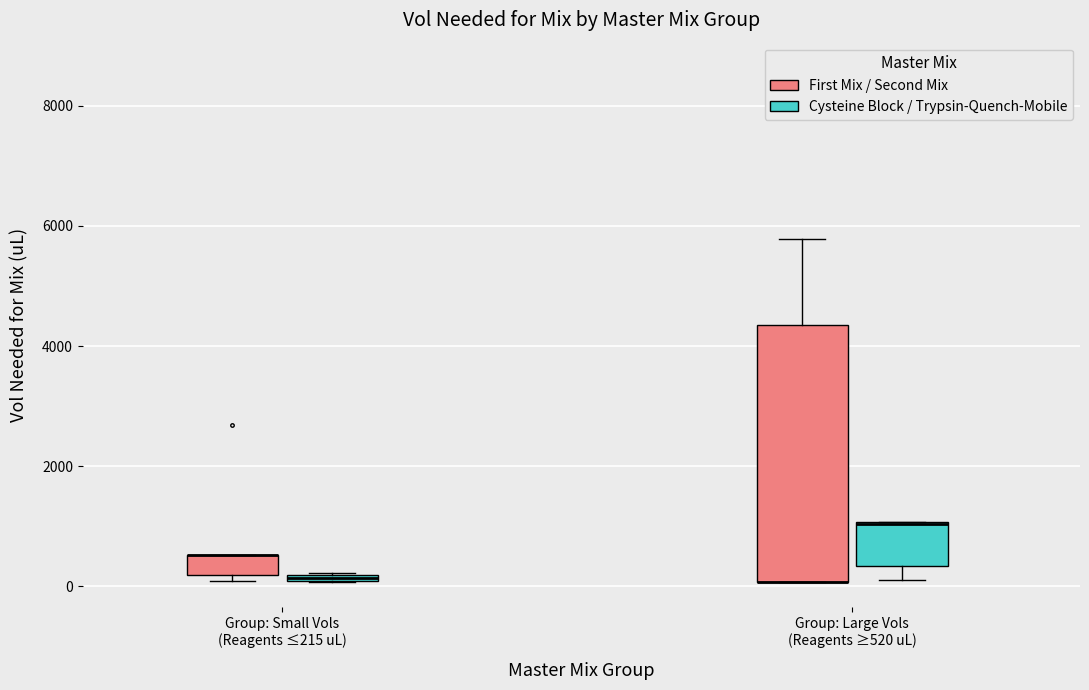

Where is the upper edge of the box for Group: Small Vols (Reagents ≤215 uL) (Cysteine Block / Trypsin-Quench-Mobile) on the y-axis? The values are not printed on the chart, so give them approximately, as read against the axis.

200